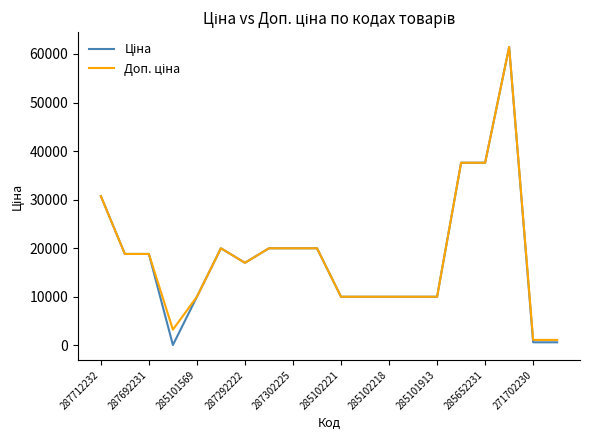

Is this an area chart (filled region under the line)?

No